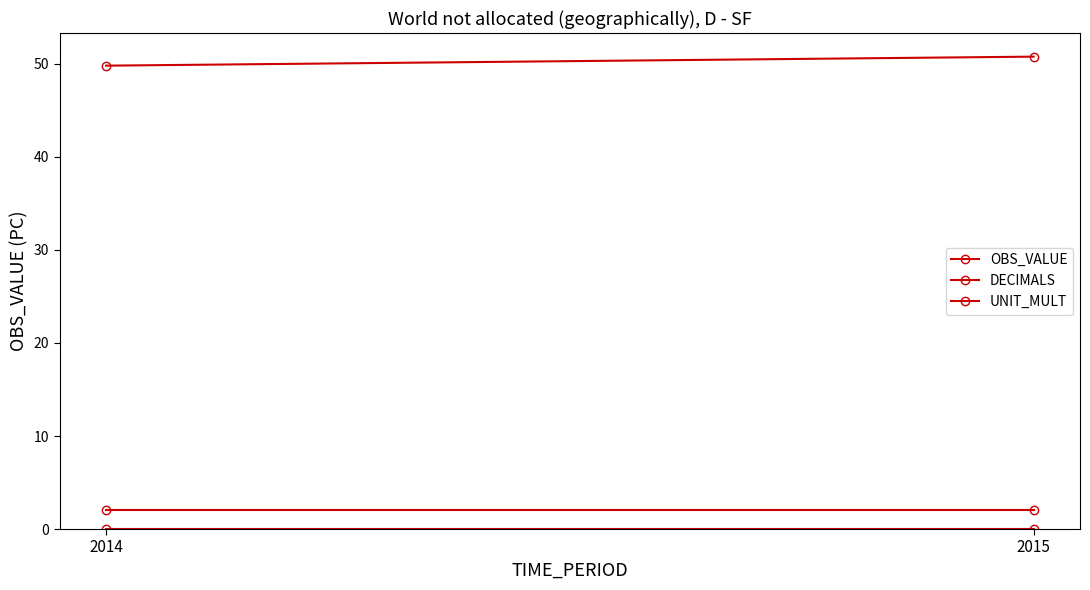

What are all the series names shown in the legend?

OBS_VALUE, DECIMALS, UNIT_MULT